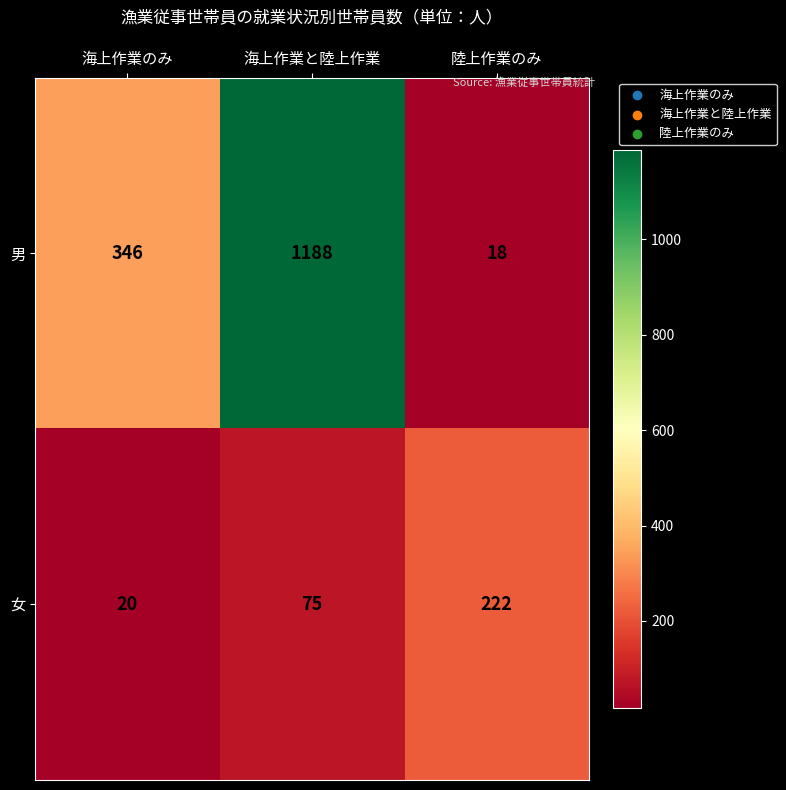

What is the average value of the 男 series?

517